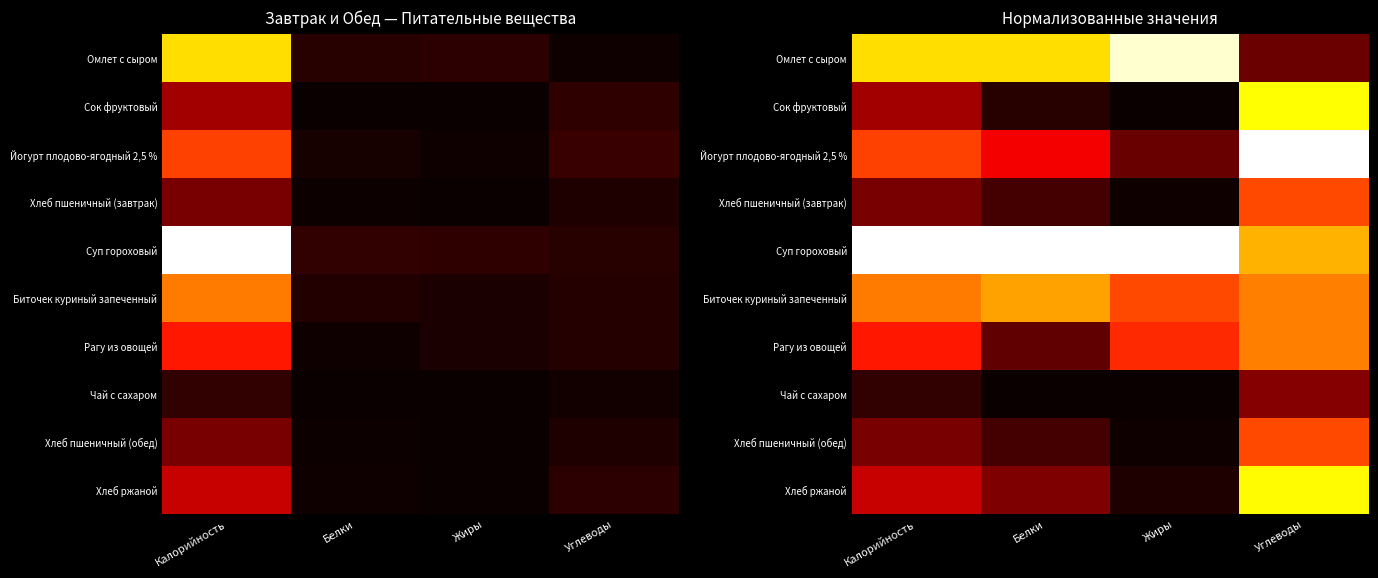

At which label does Омлет с сыром reach its peak?

Жиры